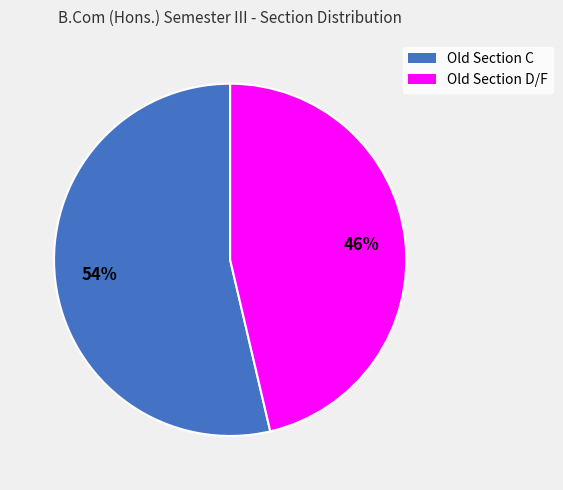

To the nearest percent, what percentage of the pie is Old Section C?

54%